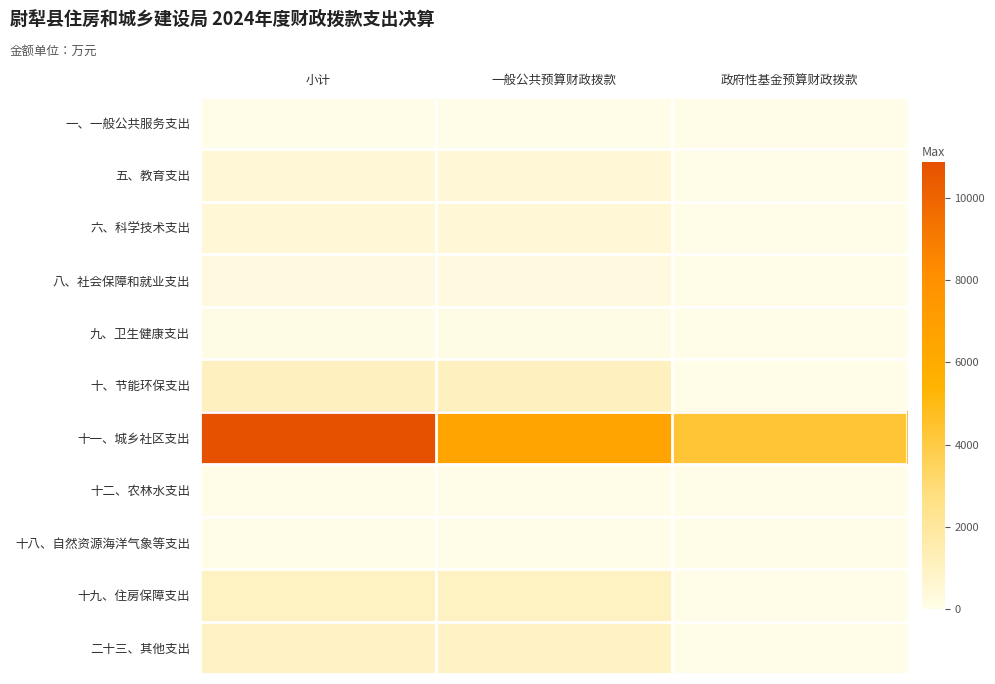

Reading left to right, extract all data points from this chart.

一、一般公共服务支出: 小计=3.5	一般公共预算财政拨款=3.5	政府性基金预算财政拨款=0.0
五、教育支出: 小计=506.6	一般公共预算财政拨款=506.6	政府性基金预算财政拨款=0.0
六、科学技术支出: 小计=480.6	一般公共预算财政拨款=480.6	政府性基金预算财政拨款=0.0
八、社会保障和就业支出: 小计=213.8	一般公共预算财政拨款=213.8	政府性基金预算财政拨款=0.0
九、卫生健康支出: 小计=72.3	一般公共预算财政拨款=72.3	政府性基金预算财政拨款=0.0
十、节能环保支出: 小计=1100.0	一般公共预算财政拨款=1100.0	政府性基金预算财政拨款=0.0
十一、城乡社区支出: 小计=10886.0	一般公共预算财政拨款=6576.1	政府性基金预算财政拨款=4309.9
十二、农林水支出: 小计=21.4	一般公共预算财政拨款=21.4	政府性基金预算财政拨款=0.0
十八、自然资源海洋气象等支出: 小计=16.7	一般公共预算财政拨款=16.7	政府性基金预算财政拨款=0.0
十九、住房保障支出: 小计=978.5	一般公共预算财政拨款=978.5	政府性基金预算财政拨款=0.0
二十三、其他支出: 小计=913.5	一般公共预算财政拨款=913.5	政府性基金预算财政拨款=0.0